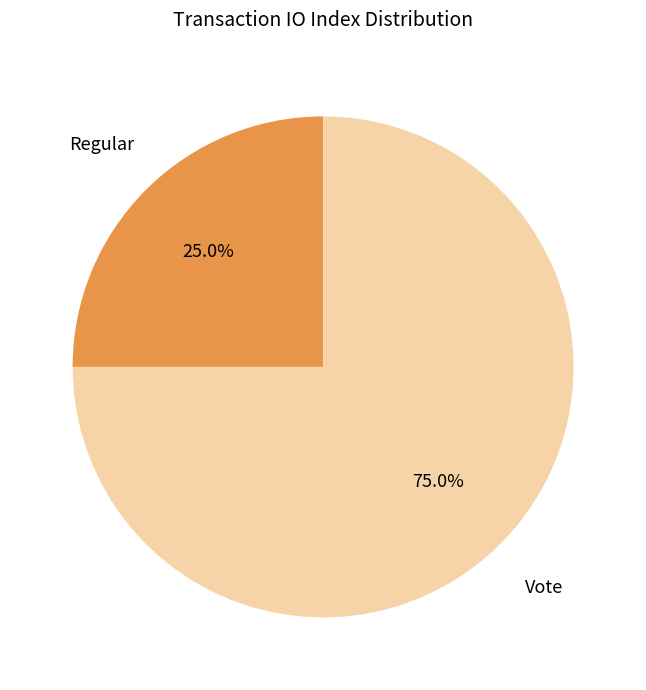

To the nearest percent, what is the difference between the largest and smallest slice percentages?

50%